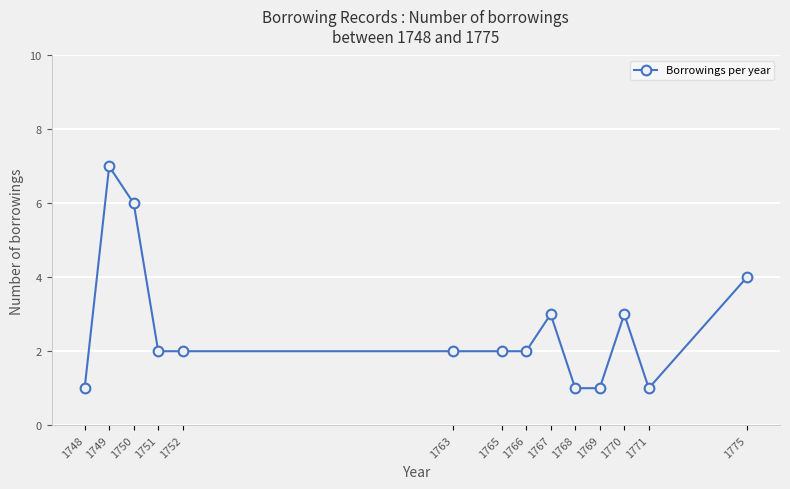

How many lines are shown in the chart?

1